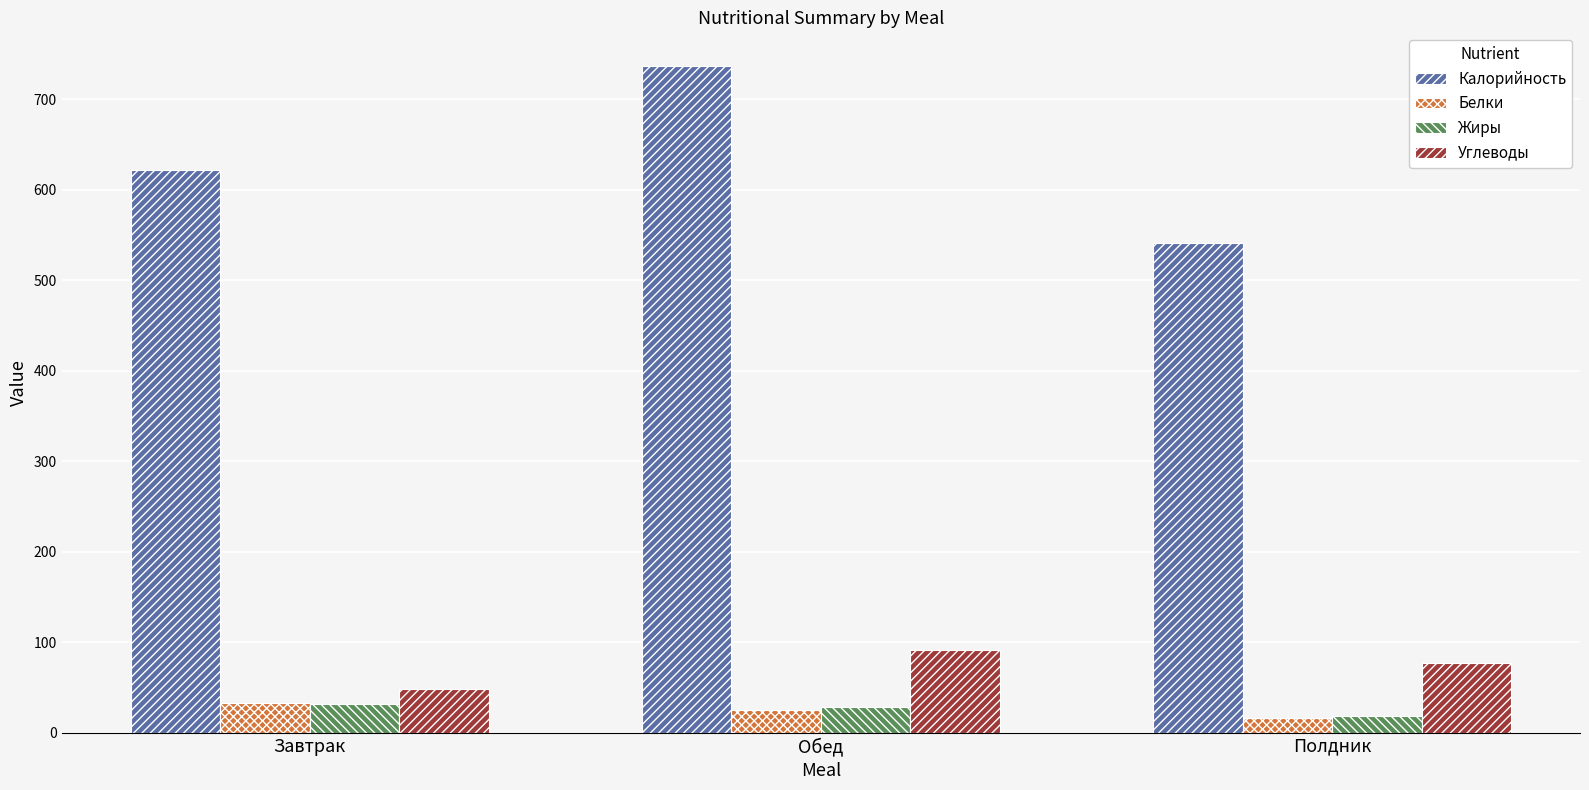

List the labels in order of Углеводы value, smallest first.

Завтрак, Полдник, Обед